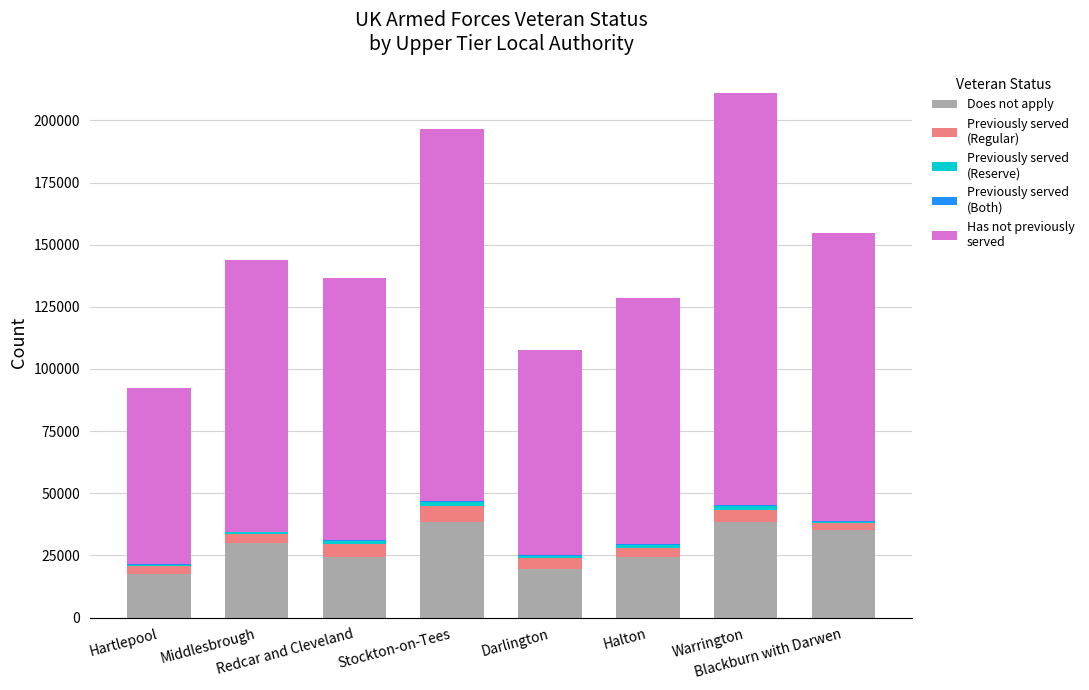

Count the number of data series in this chart.

5